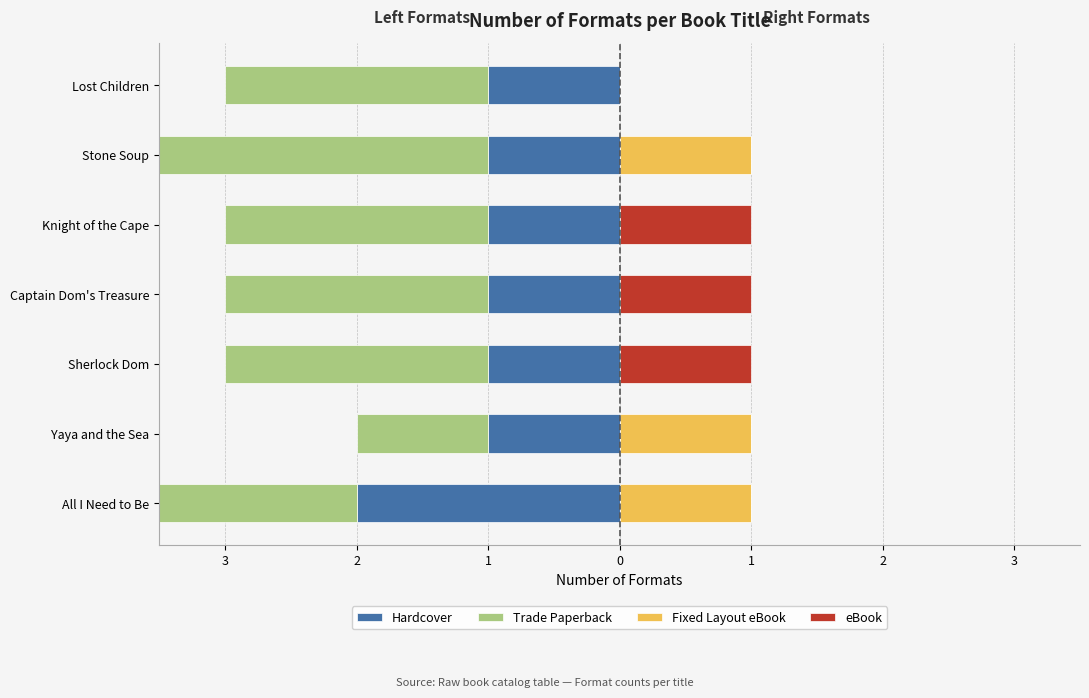

Is the value of Fixed Layout eBook at Lost Children greater than the value of Hardcover at Lost Children?

Yes